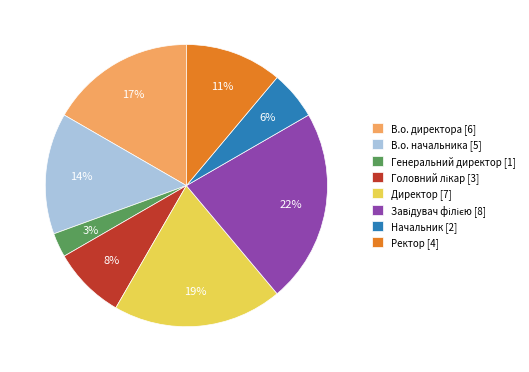

To the nearest percent, what is the average slice percentage?

12%